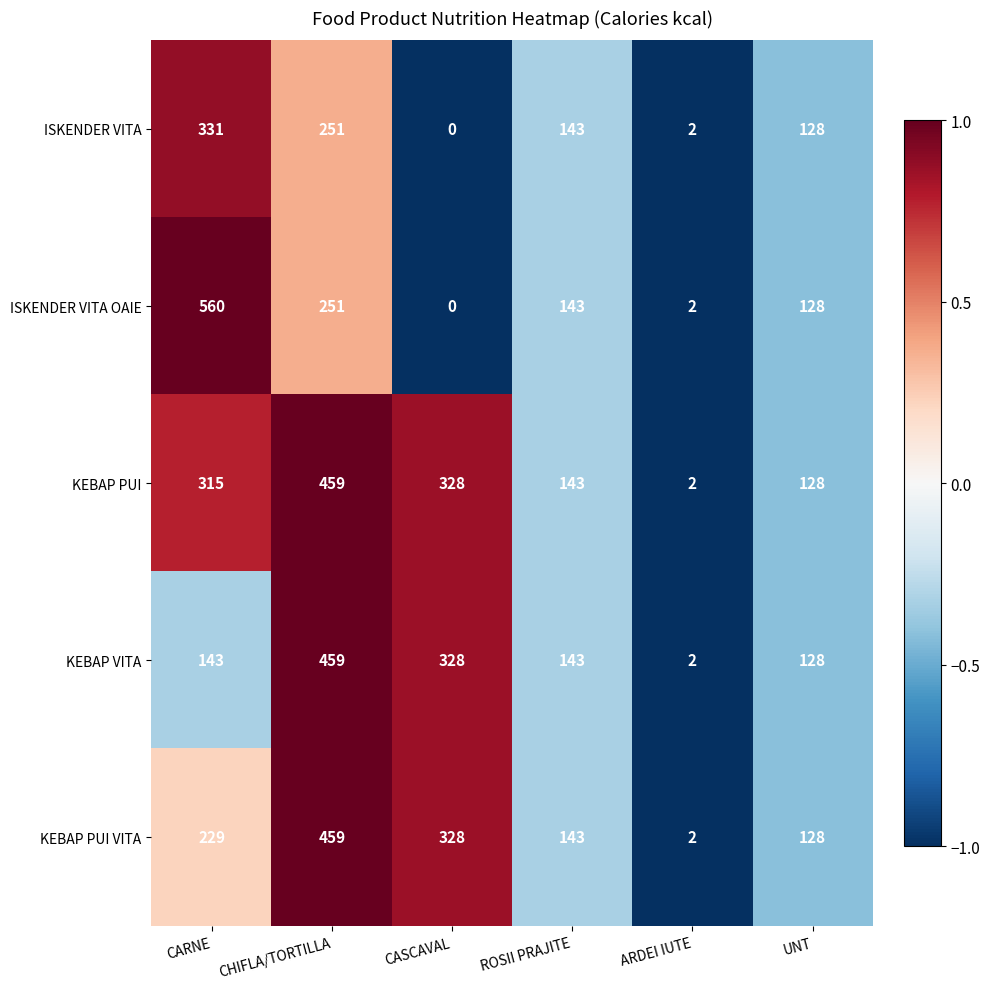

What value does the KEBAP PUI series have at ROSII PRAJITE, to the nearest 50?

150